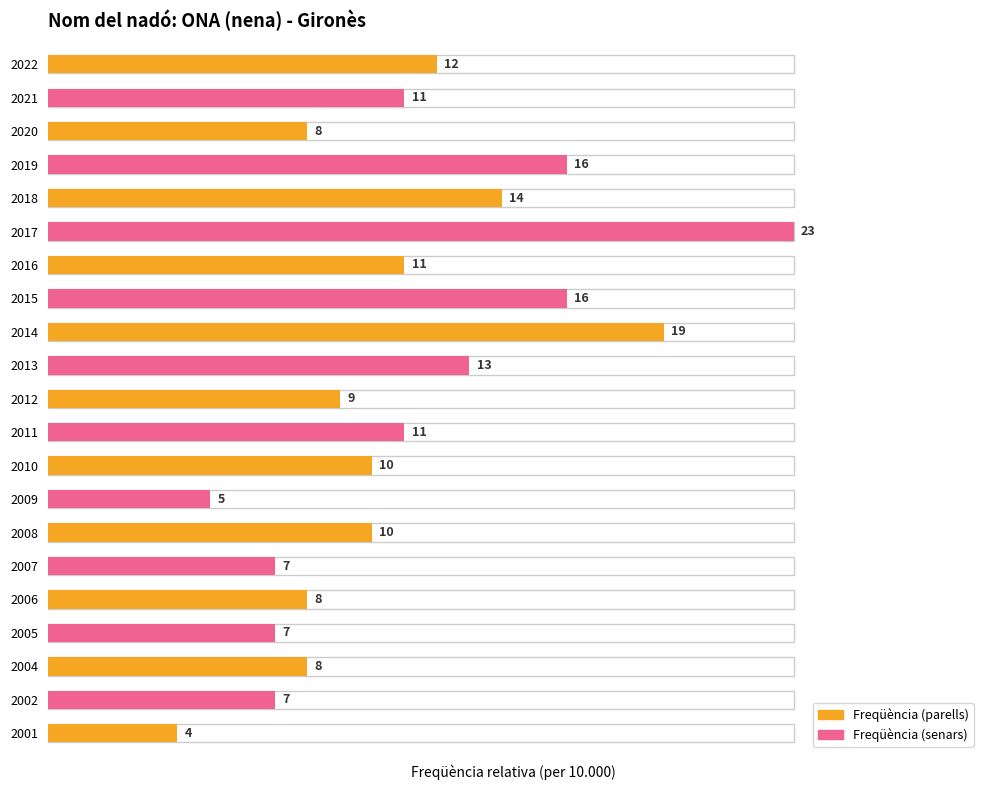

Where does the data first go above 10?

2022